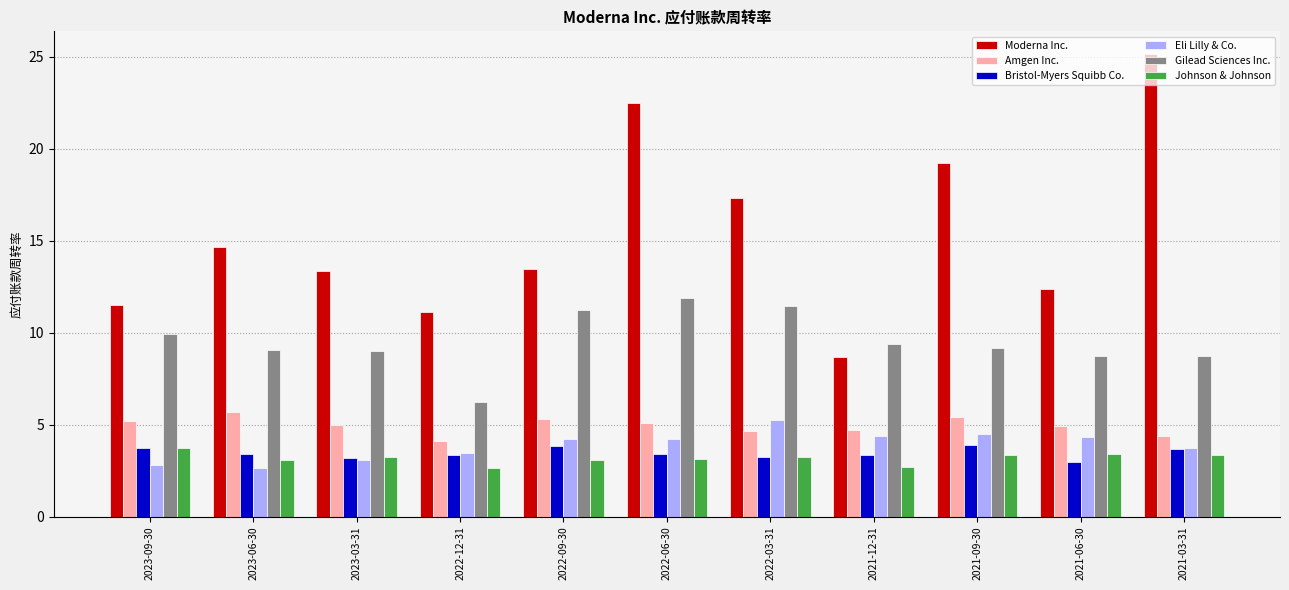

Which series has the largest total across all categories?

Moderna Inc.